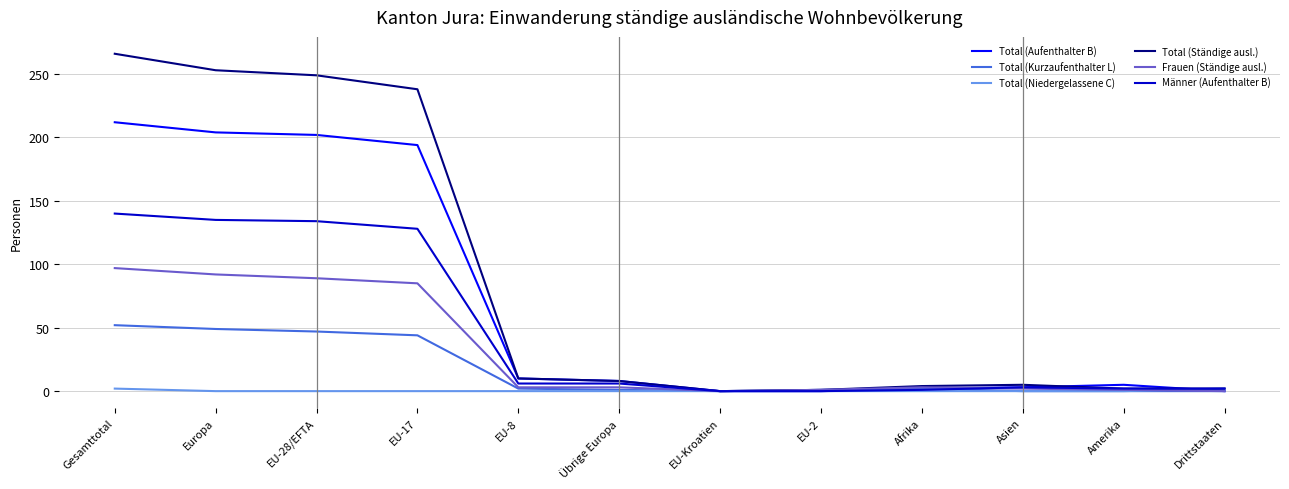

How many lines are shown in the chart?

6